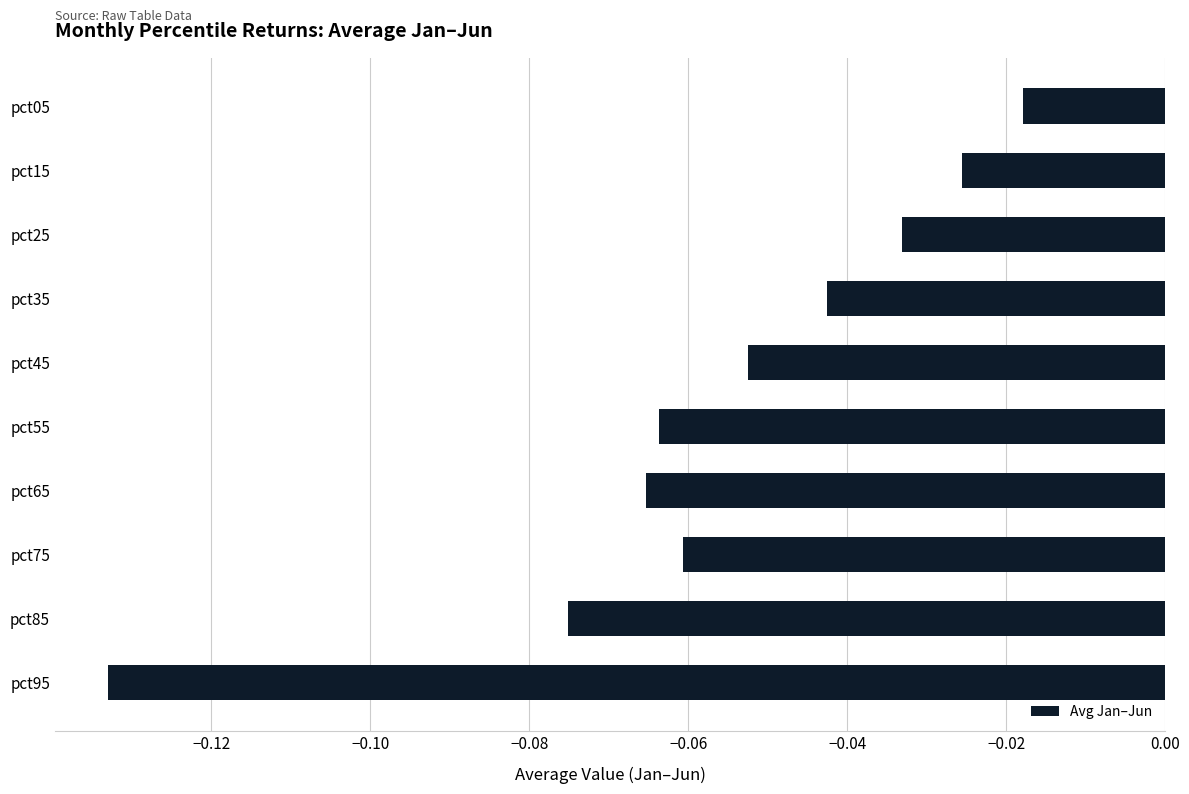

Which label corresponds to the largest value in the chart?

pct05